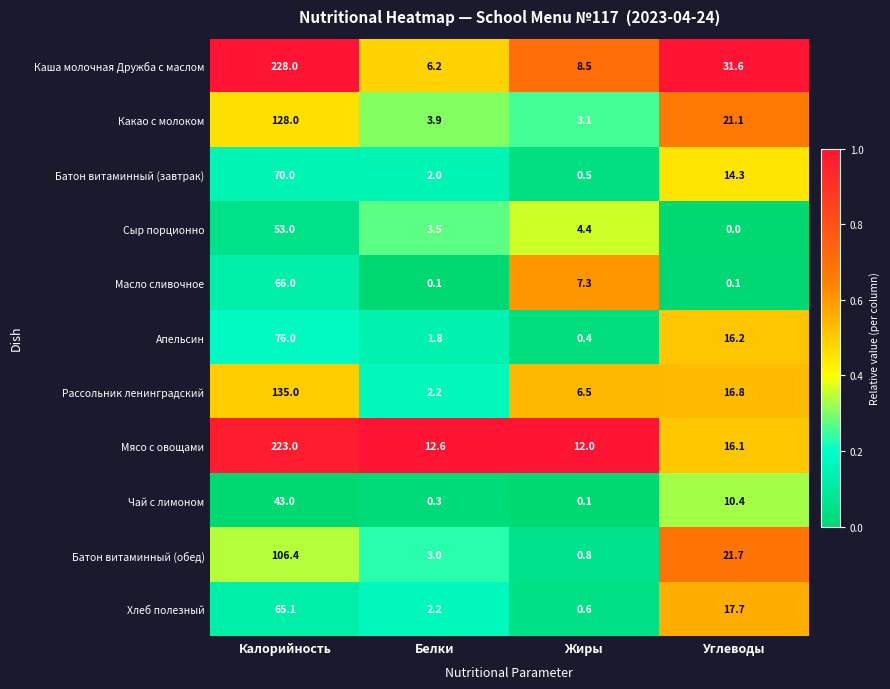

List the labels in order of Рассольник ленинградский value, largest first.

Калорийность, Углеводы, Жиры, Белки